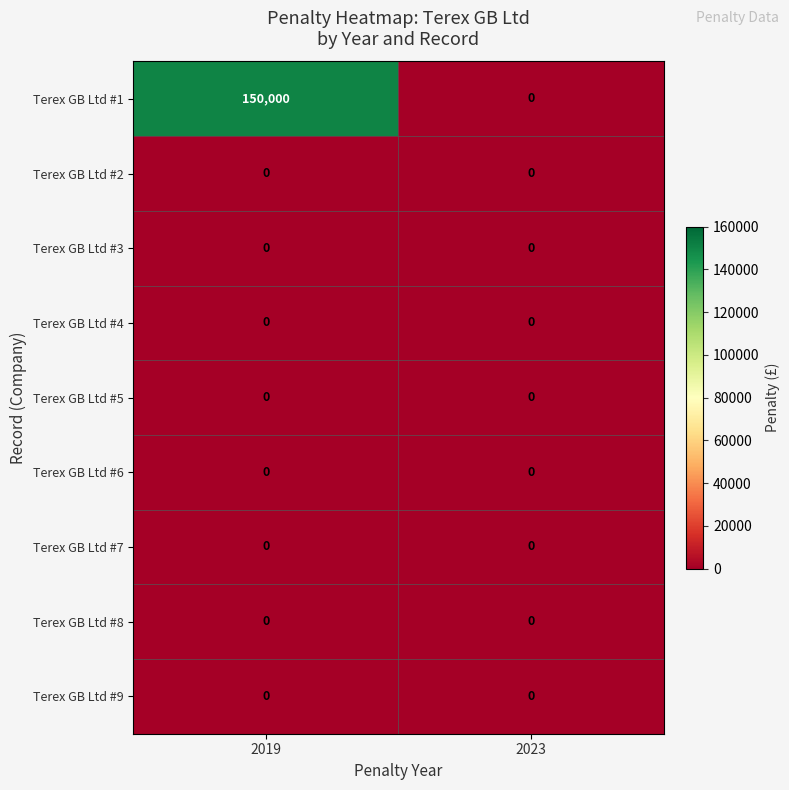

Reading left to right, transcribe all the data shown in this chart.

Terex GB Ltd #1: 150000	0
Terex GB Ltd #2: 0	0
Terex GB Ltd #3: 0	0
Terex GB Ltd #4: 0	0
Terex GB Ltd #5: 0	0
Terex GB Ltd #6: 0	0
Terex GB Ltd #7: 0	0
Terex GB Ltd #8: 0	0
Terex GB Ltd #9: 0	0